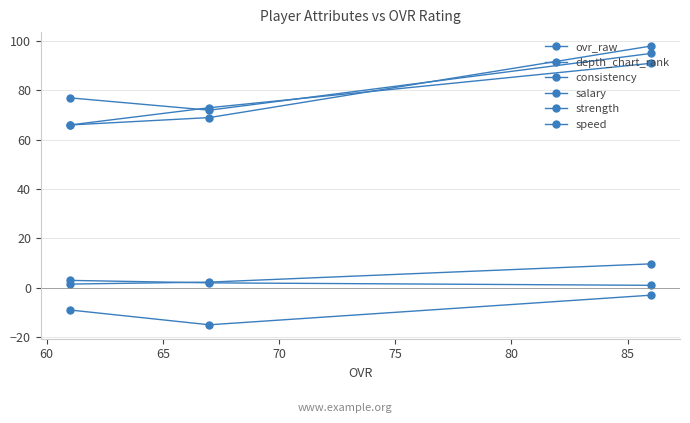

Does the chart have visible grid lines?

Yes